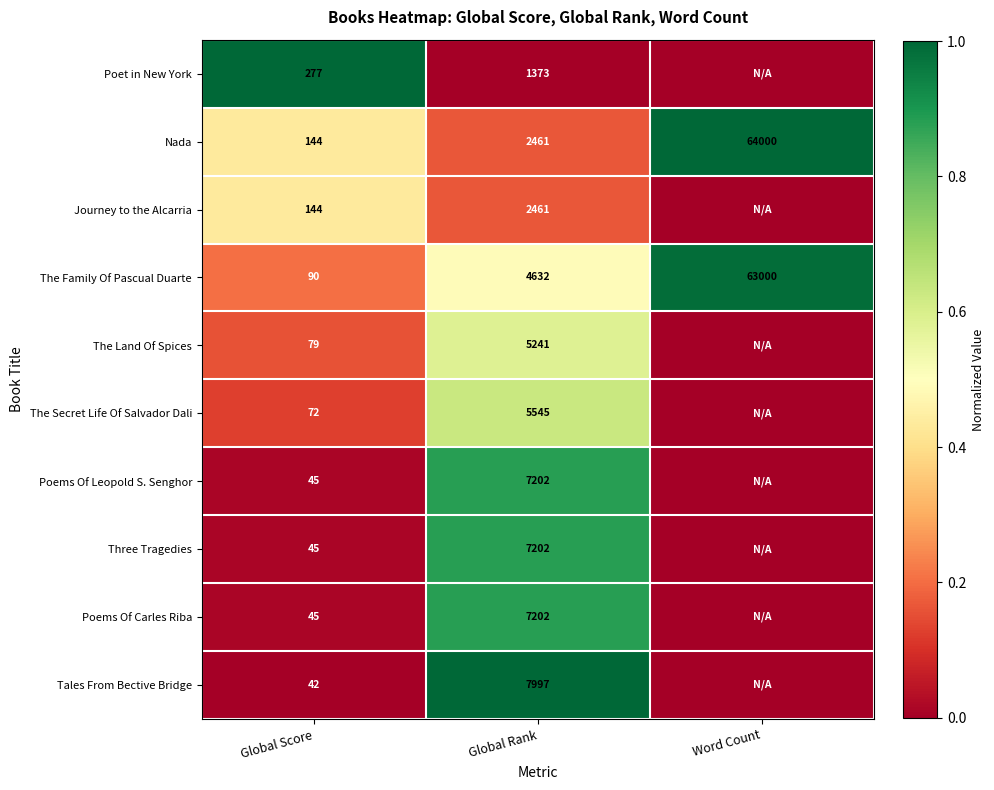

List the labels in order of Nada value, largest first.

Word Count, Global Rank, Global Score